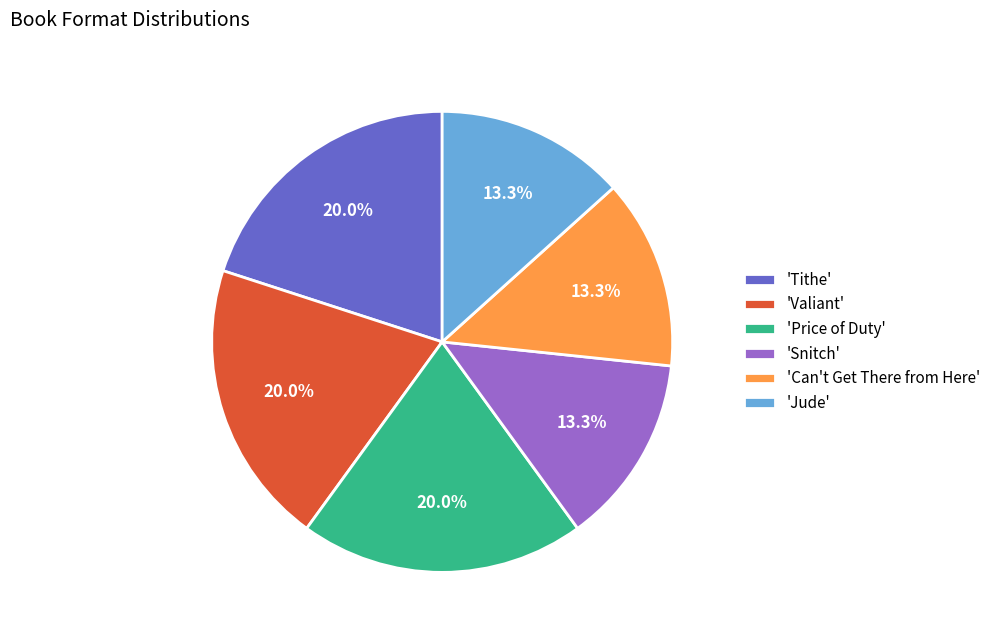

How much of the chart is everything except 'Tithe'?

80.0%